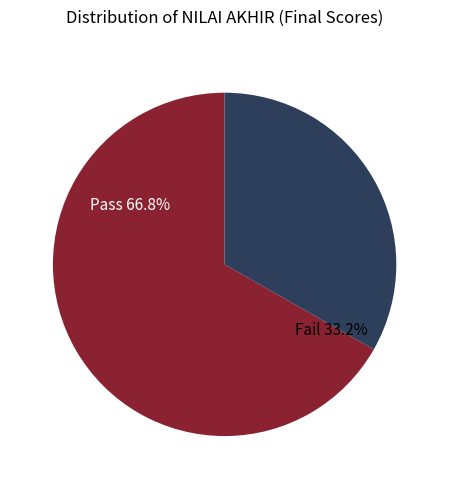

Is OGIA FRED the majority of the pie?

No